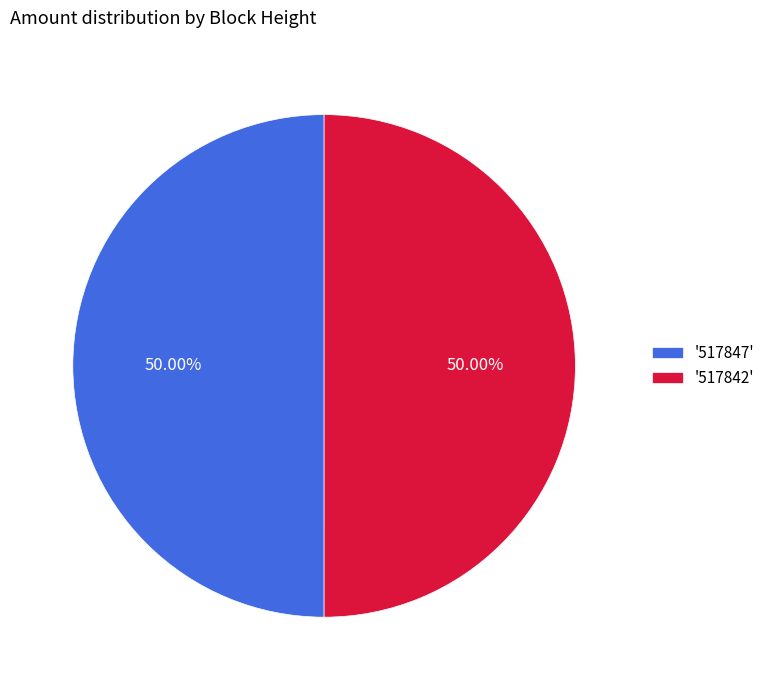

Approximately how many times larger is the value at '517842' compared to '517847'?

1.0